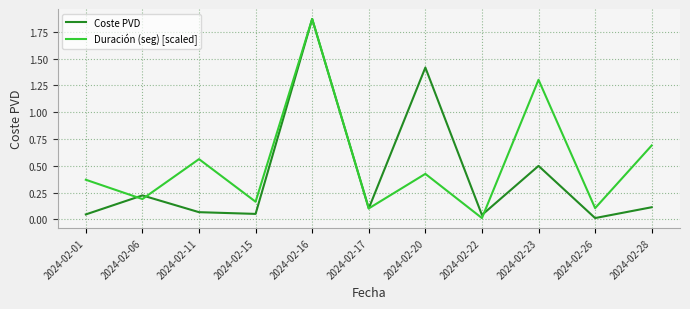

The value of Coste PVD at 2024-02-20 is 1.4. True or false?

True